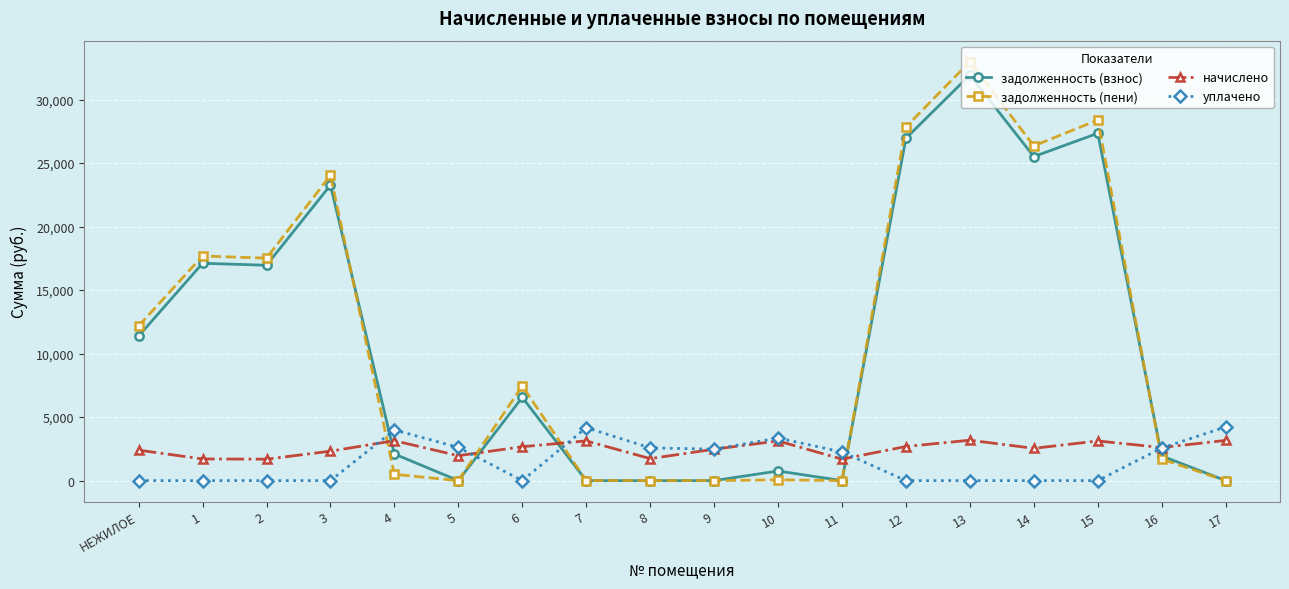

What is the total value across all series at 15?

58860.3